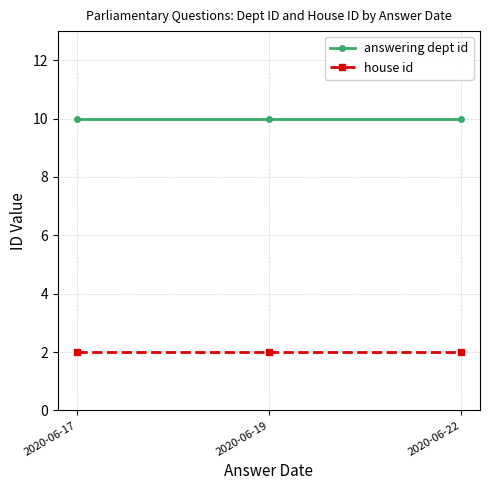

What is the difference between the highest and lowest values at 2020-06-22?

8